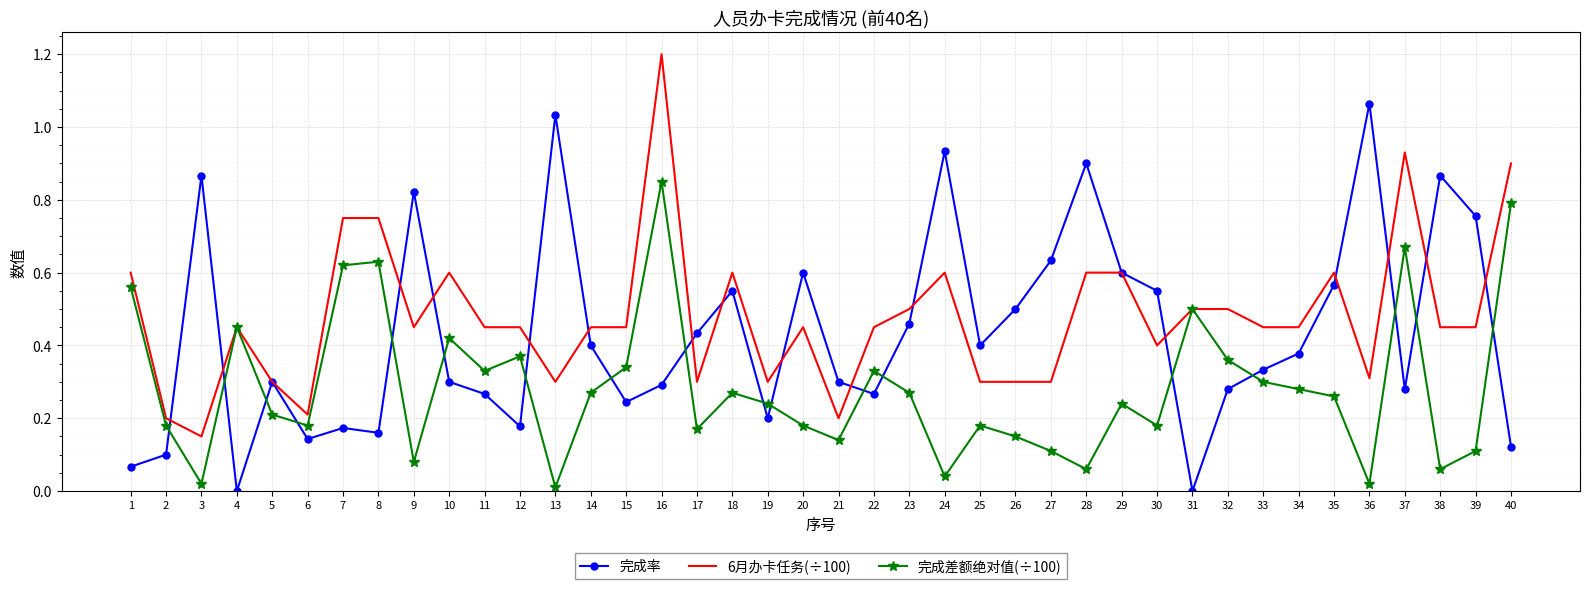

Is the value of 6月办卡任务(÷100) at 27 greater than the value of 完成率 at 17?

No